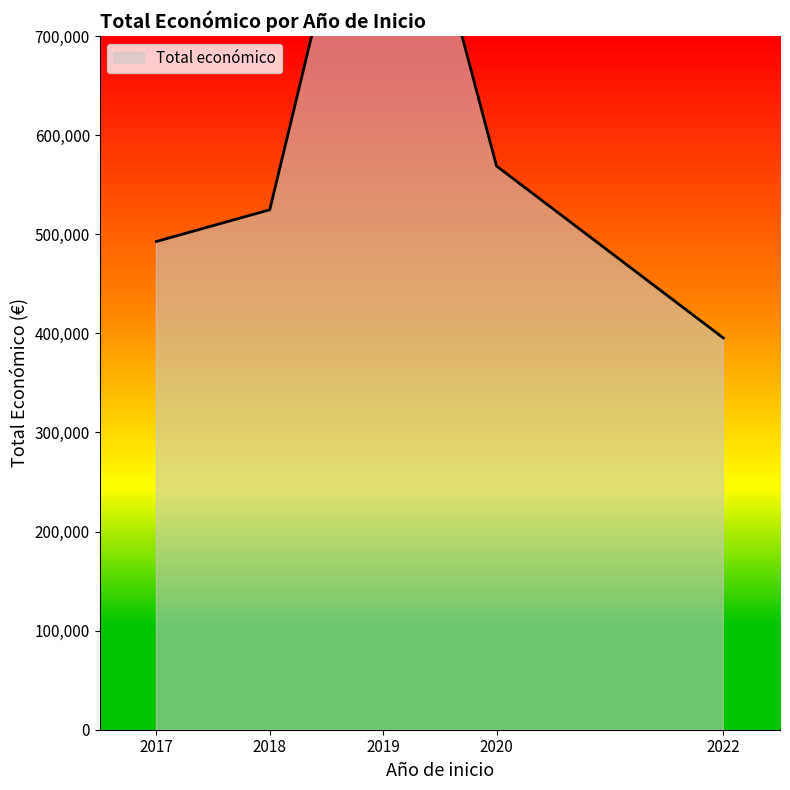

What is the difference between the maximum and minimum values?

549894